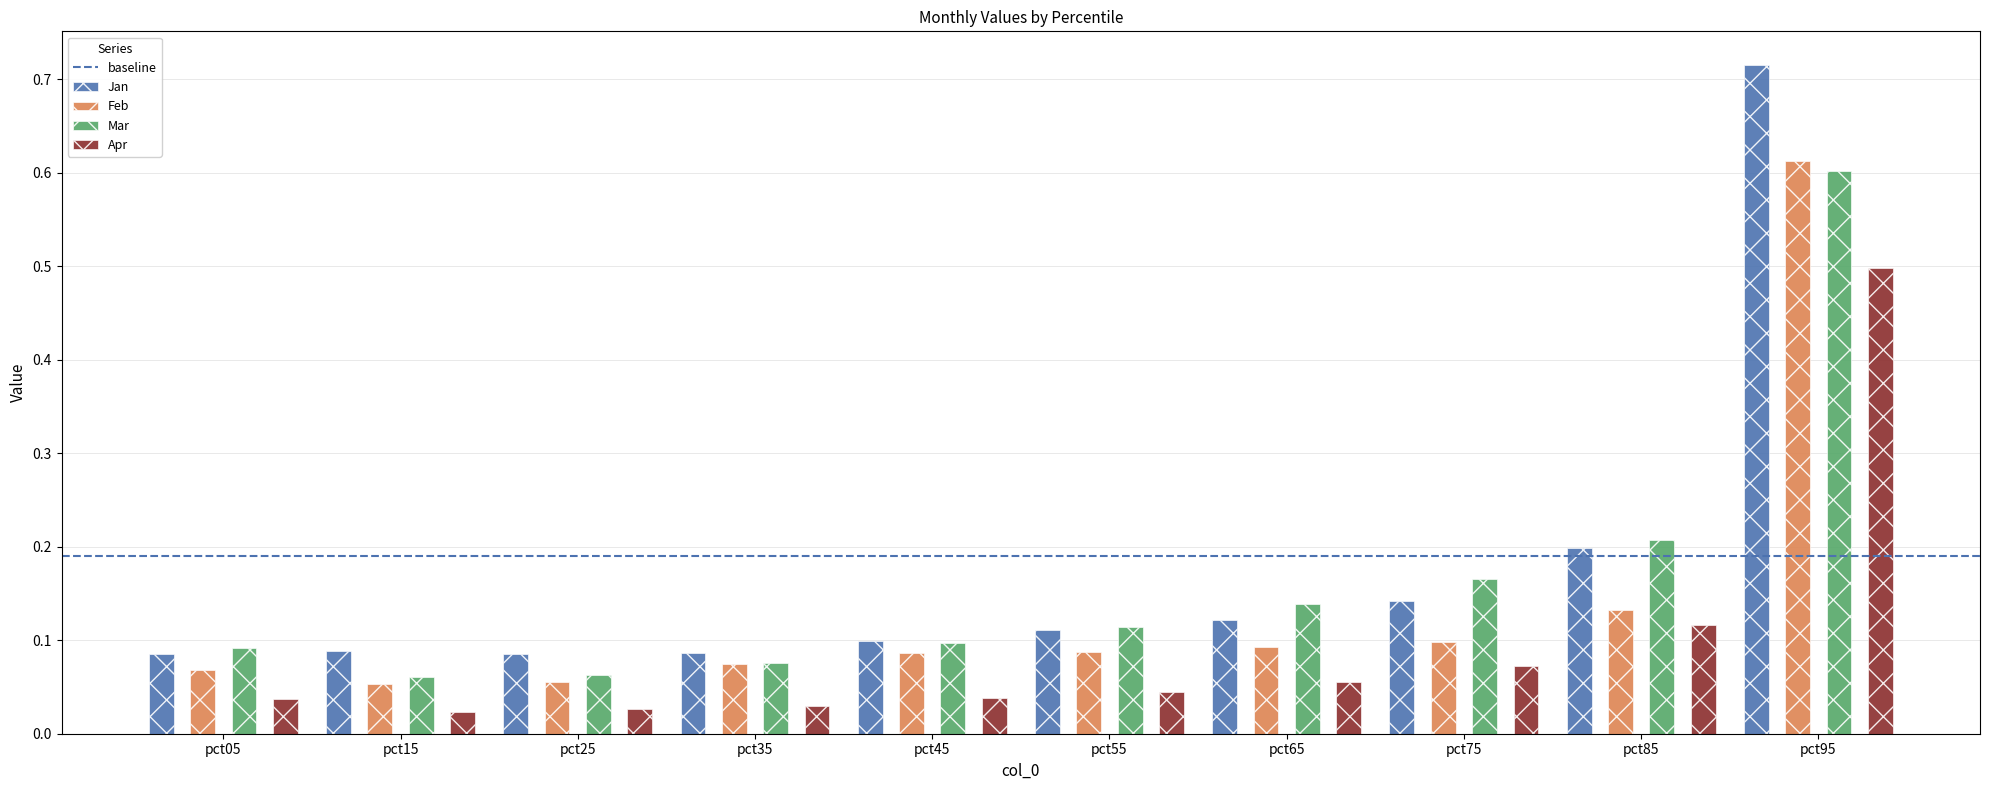

At which category is the sum across all series the highest?

pct95